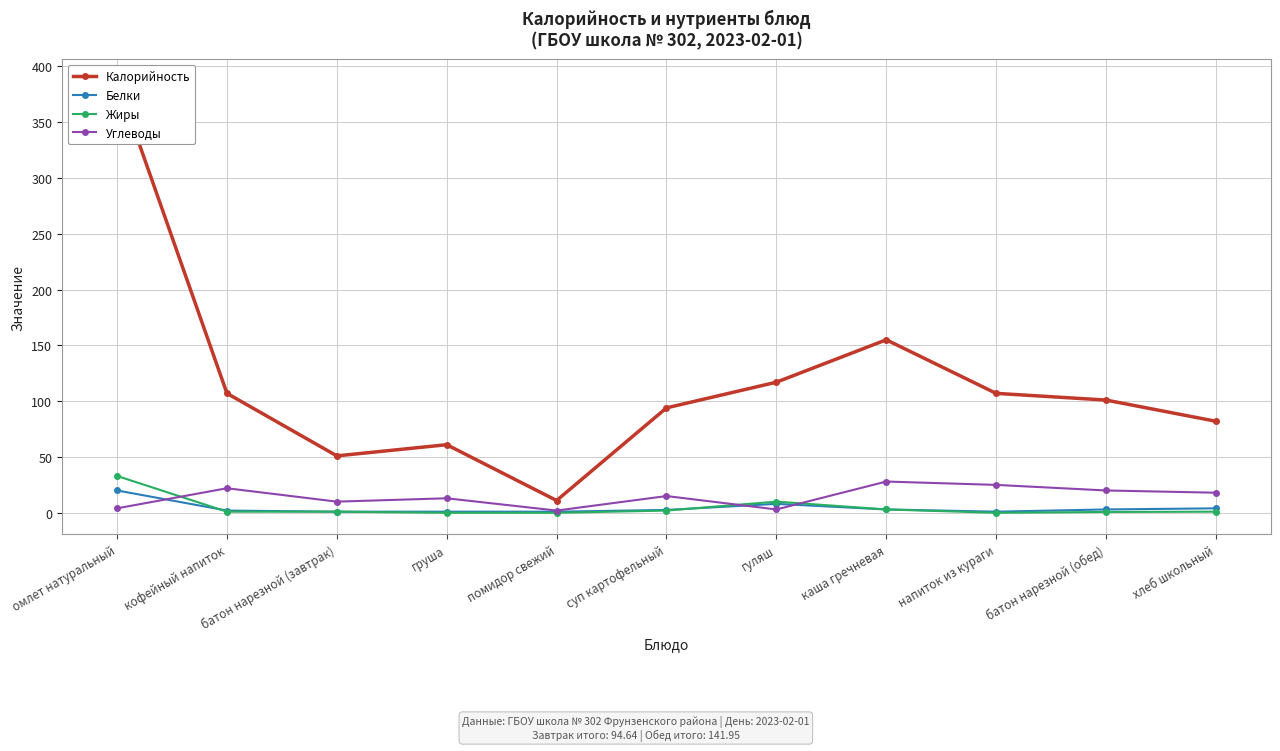

True or false: Углеводы and Жиры intersect in this chart.

True